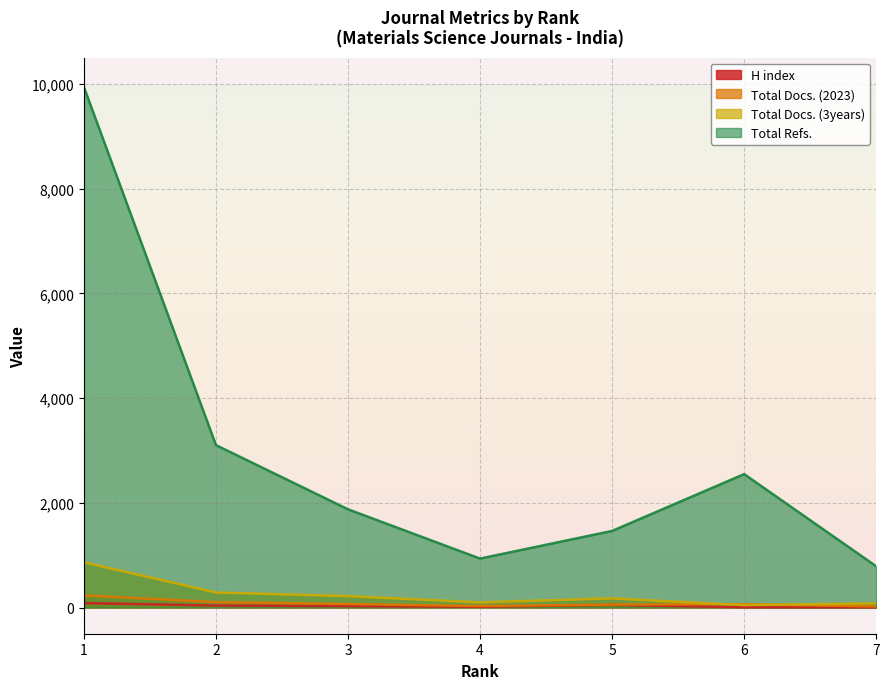

Which series has the largest total across all categories?

Total Refs.